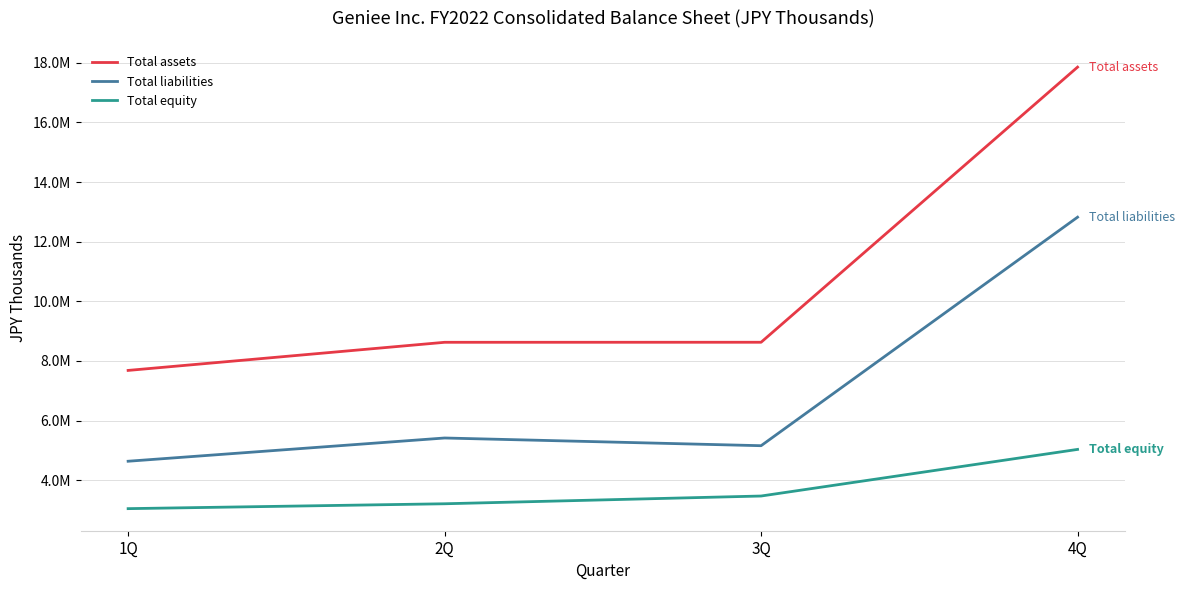

Does the chart display data point markers on the line(s)?

No